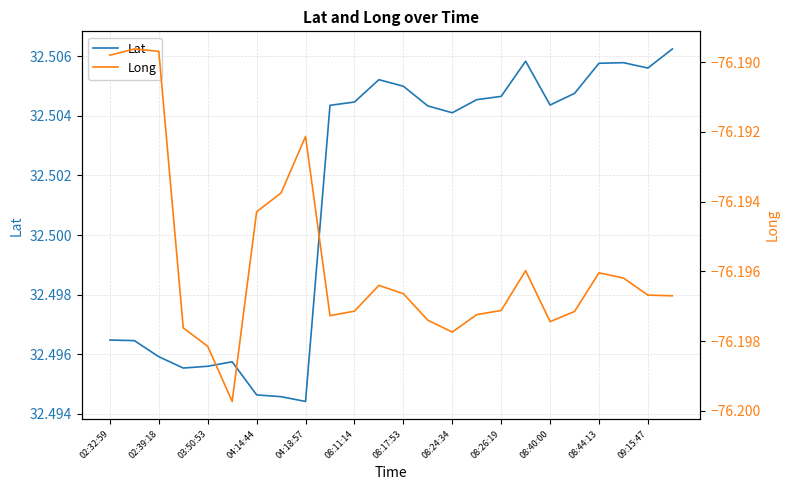

The value of Lat at 08:17:53 is 45.6. True or false?

False